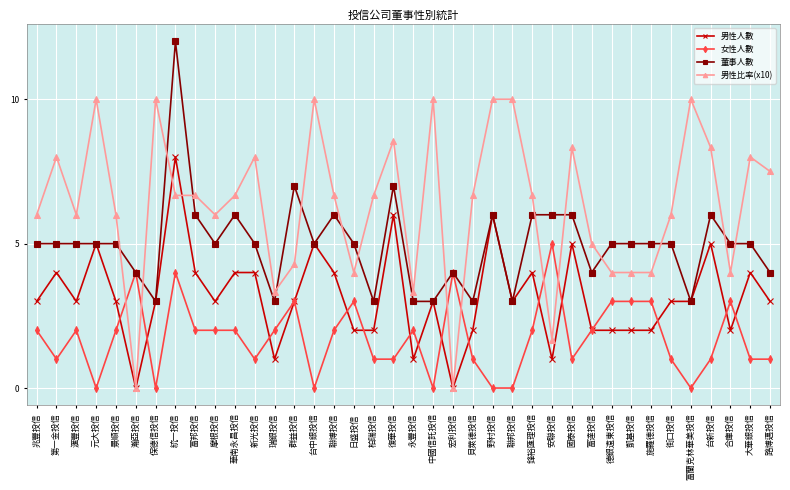

What is the spread (max minus min) of values at 永豐投信?

2.3